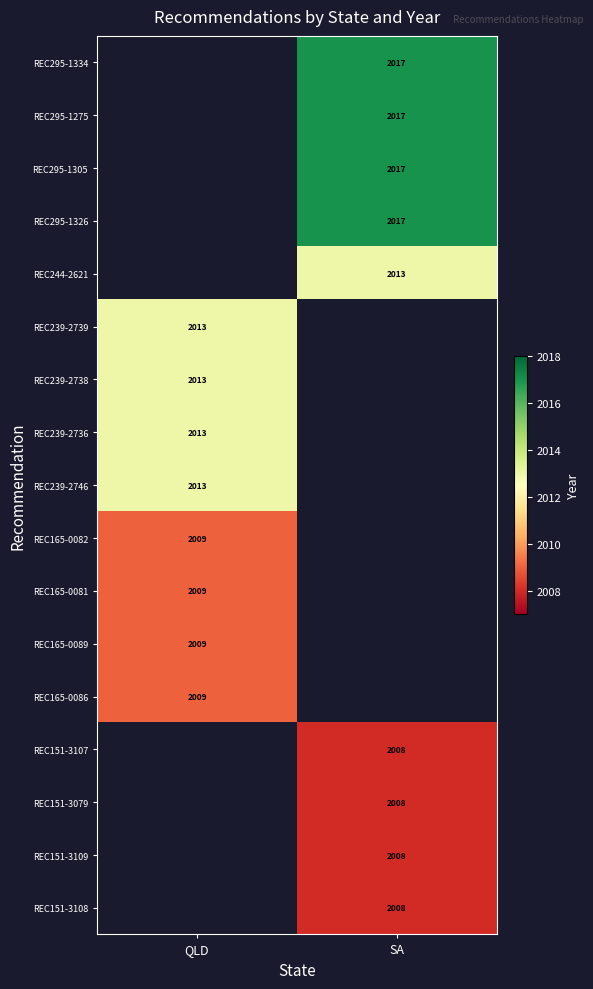

The REC165-0089 series shows 872 at QLD. True or false?

False